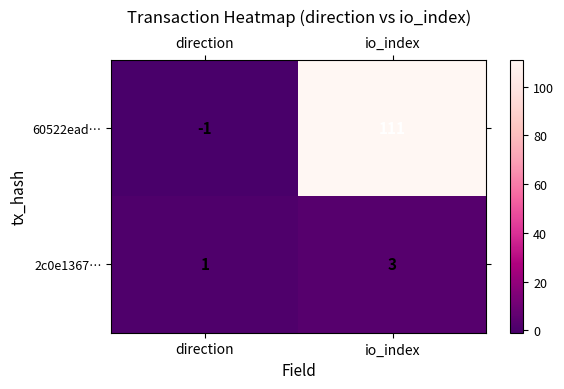

How many distinct data groups are displayed?

2